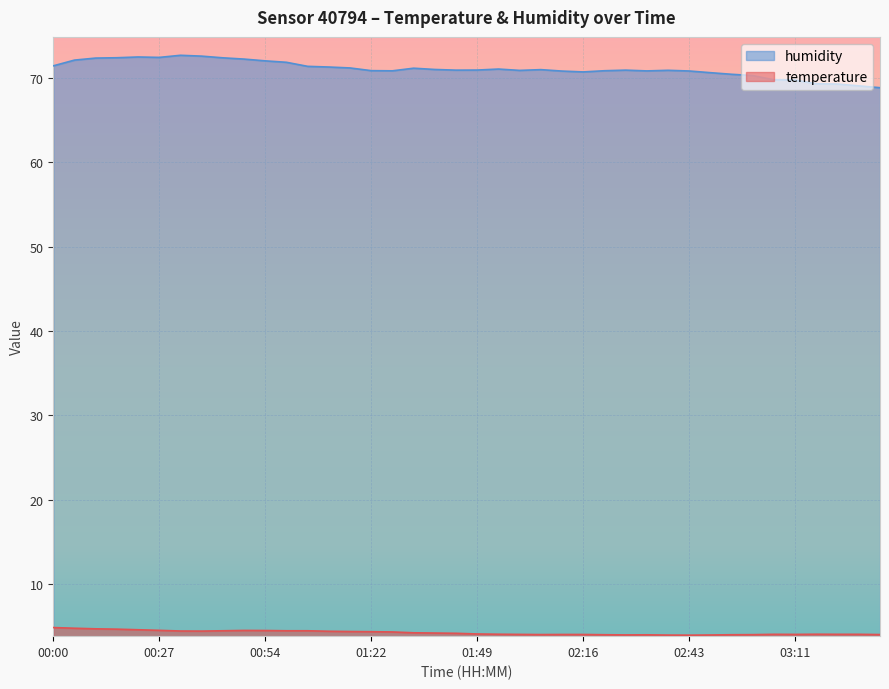

True or false: humidity and temperature intersect in this chart.

False